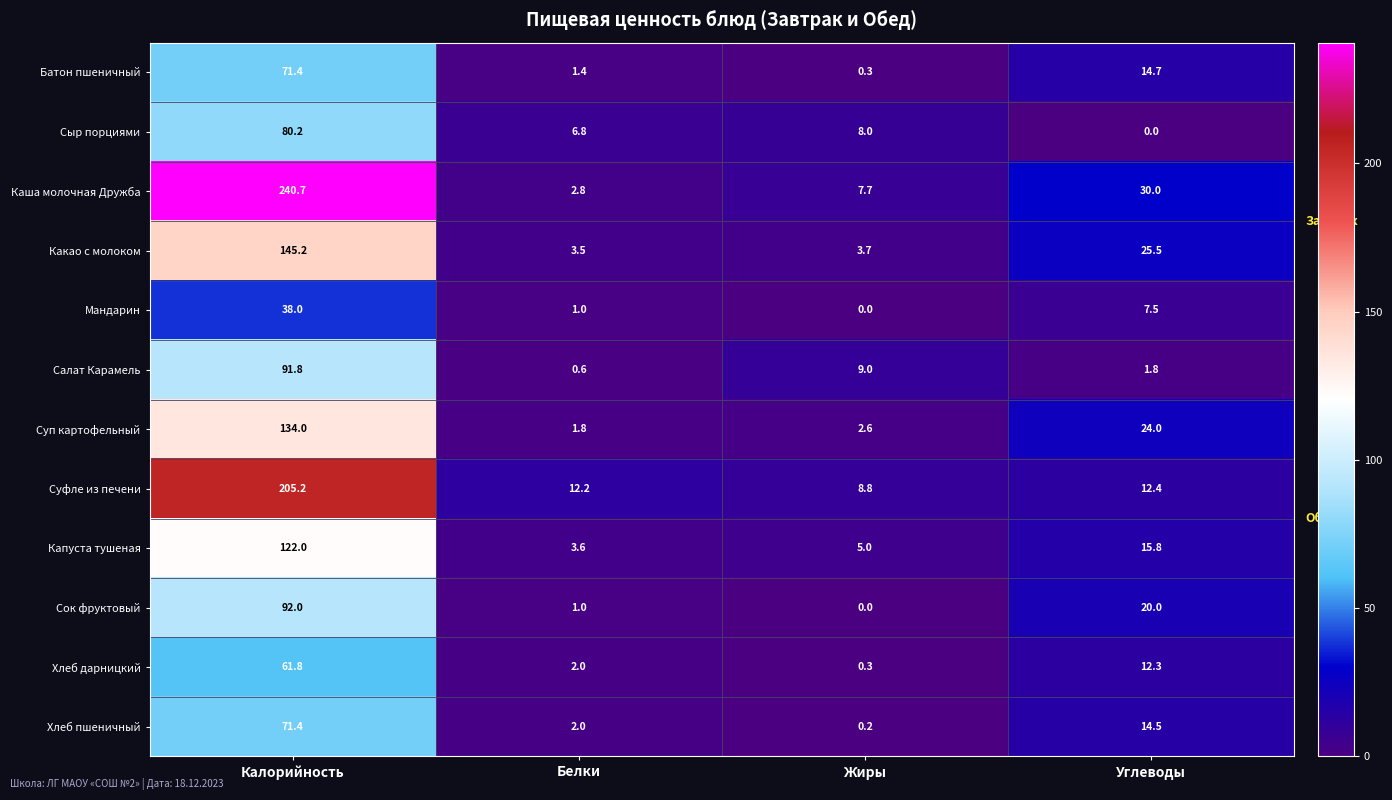

Between Калорийность and Углеводы, which series saw the biggest shift?

Каша молочная Дружба